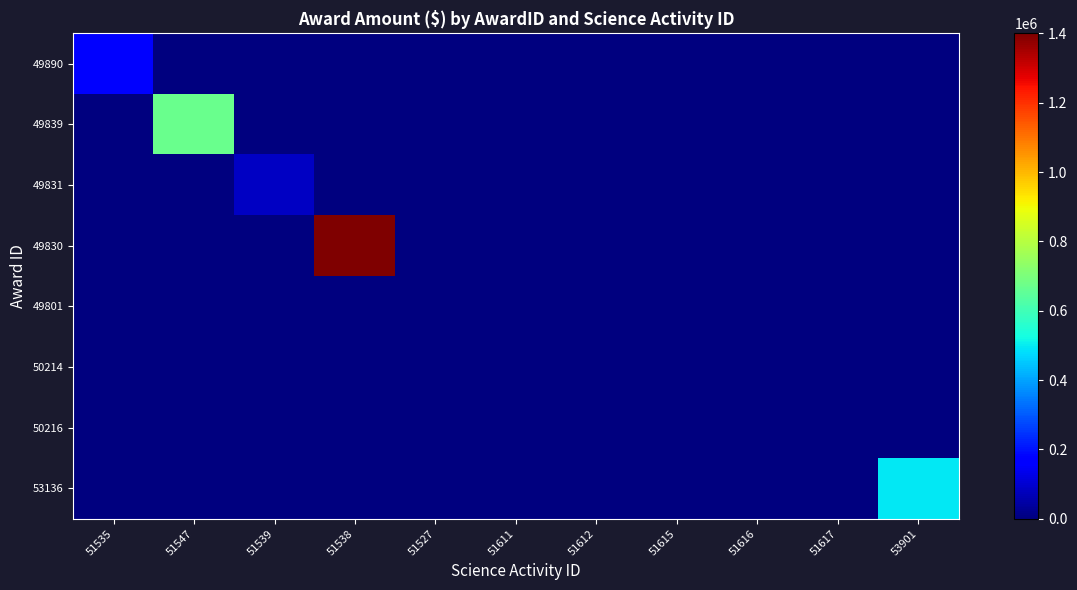

Which series has the largest range (max minus min)?

49830